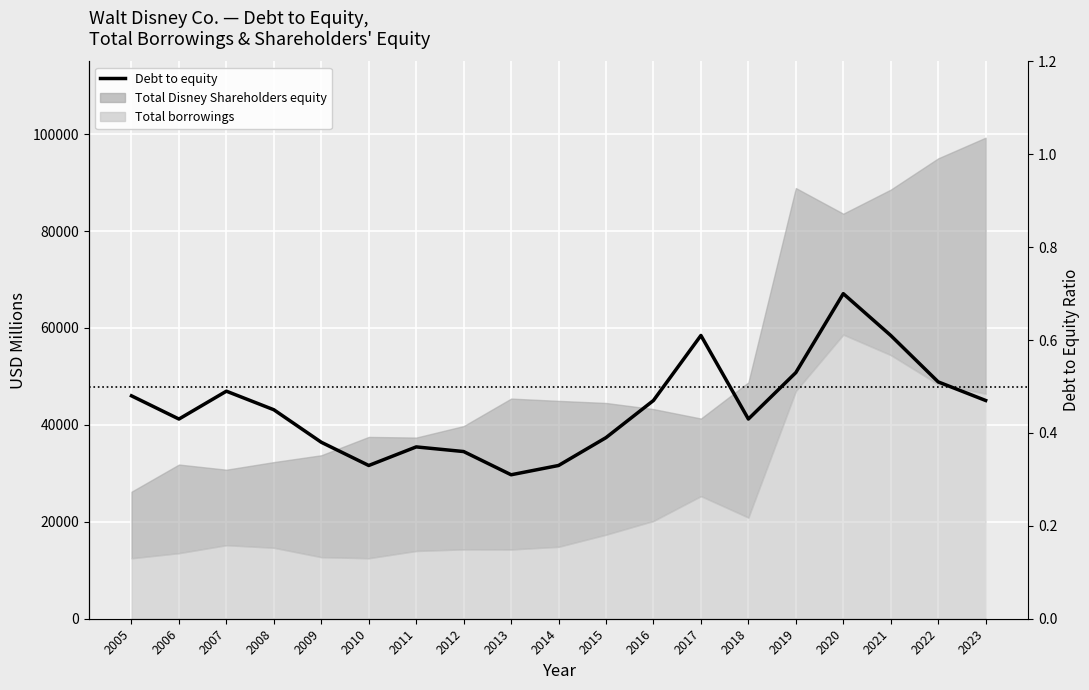

How many points are higher than both their immediate neighbors (excluding endpoints)?

4